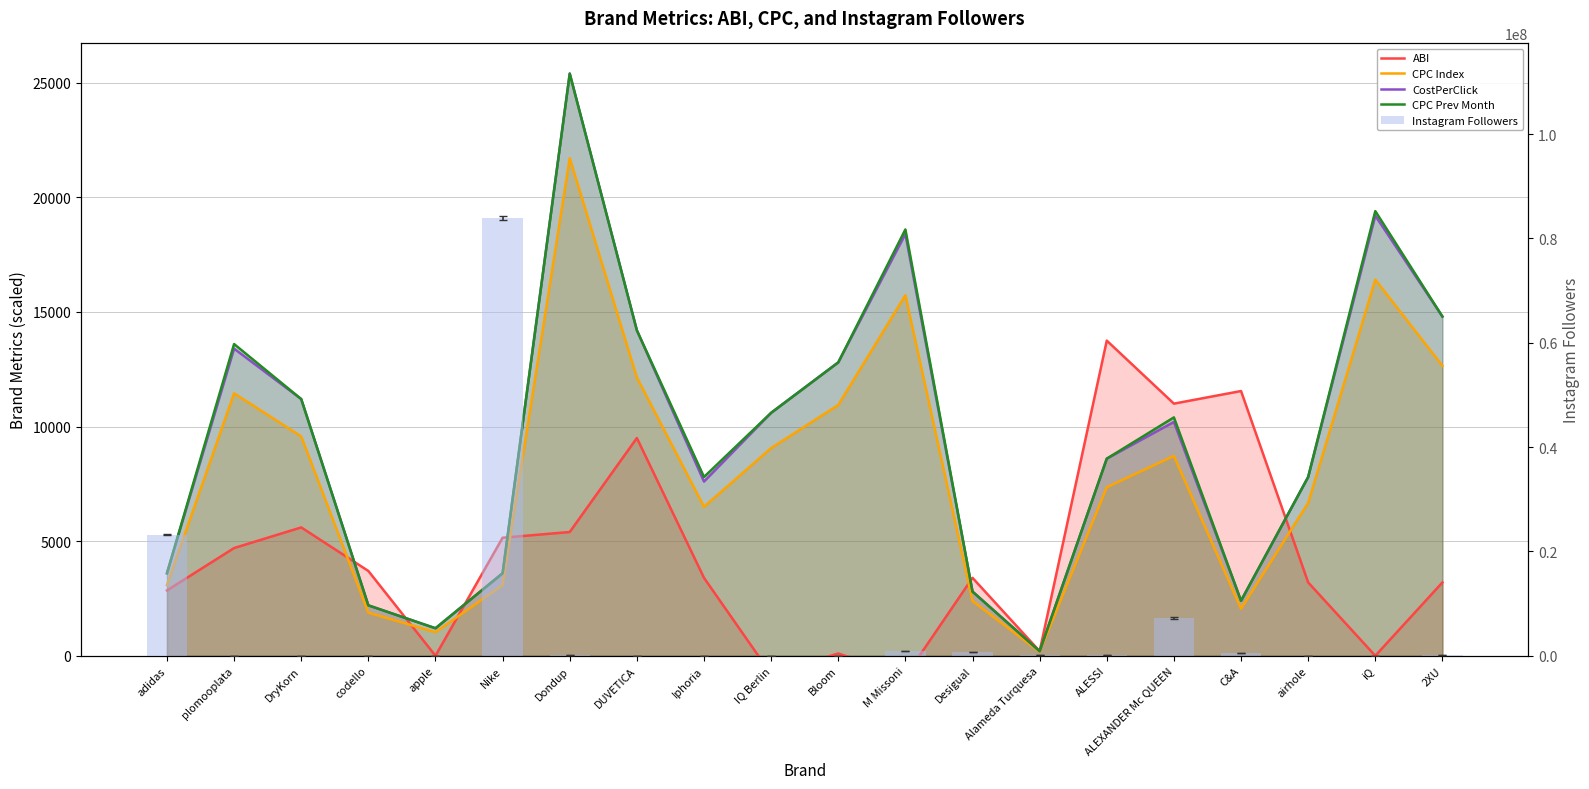

Which series has the widest spread of values?

INSTAGRAM Follower (col_28)